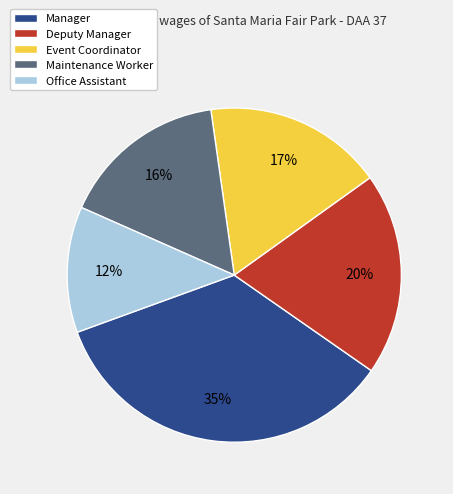

Is the sum of Event Coordinator and Manager greater than half?

Yes